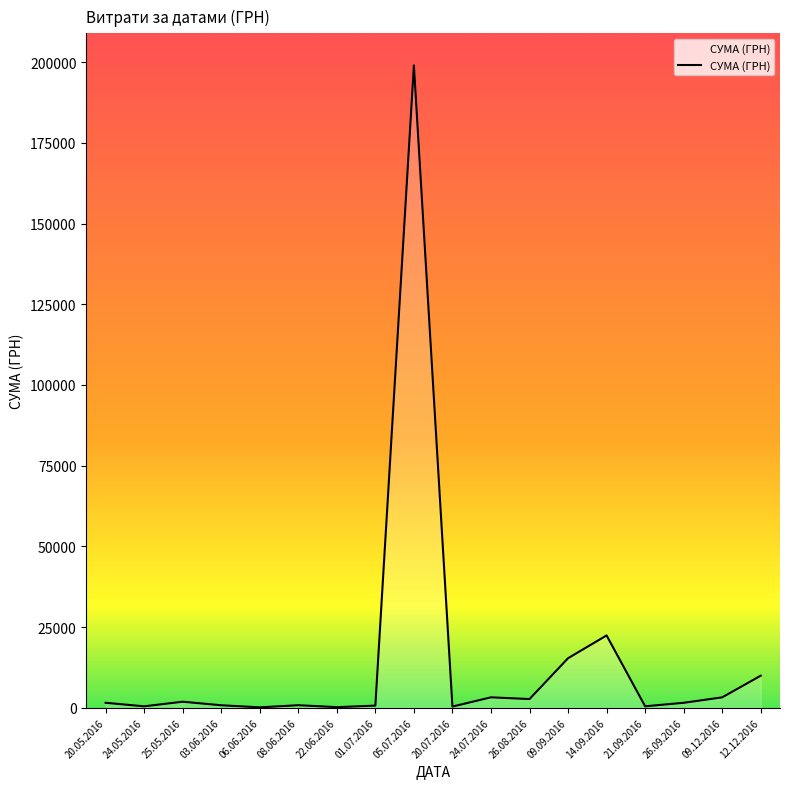

What is the sum of all values?

264481.8